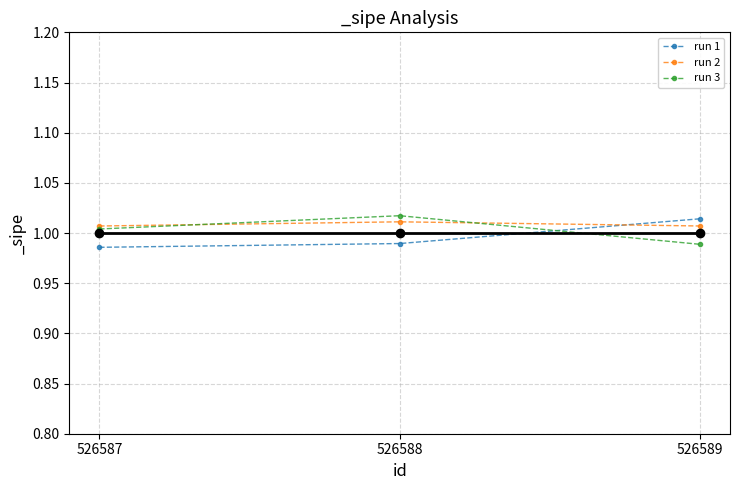

List the series in order of their overall mean, lowest first.

run 1, run 3, run 2